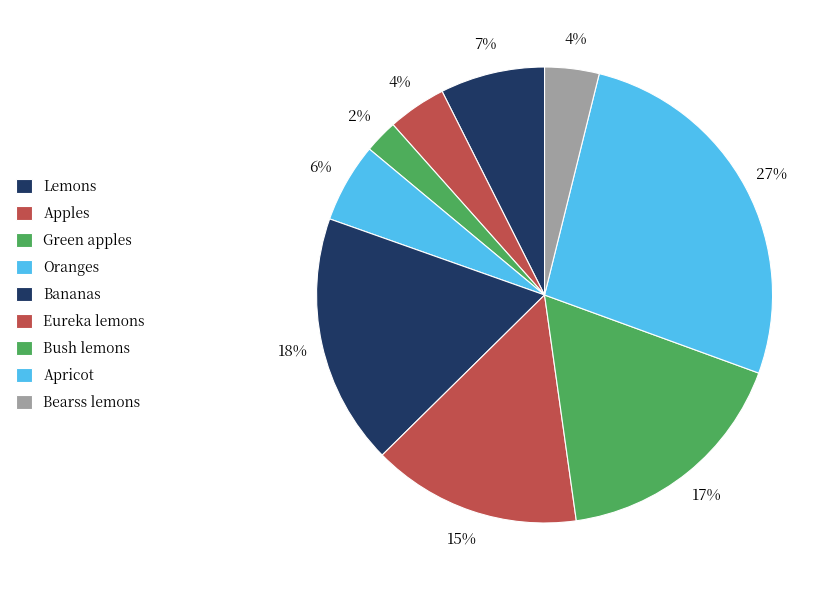

How many segments does this pie chart have?

9